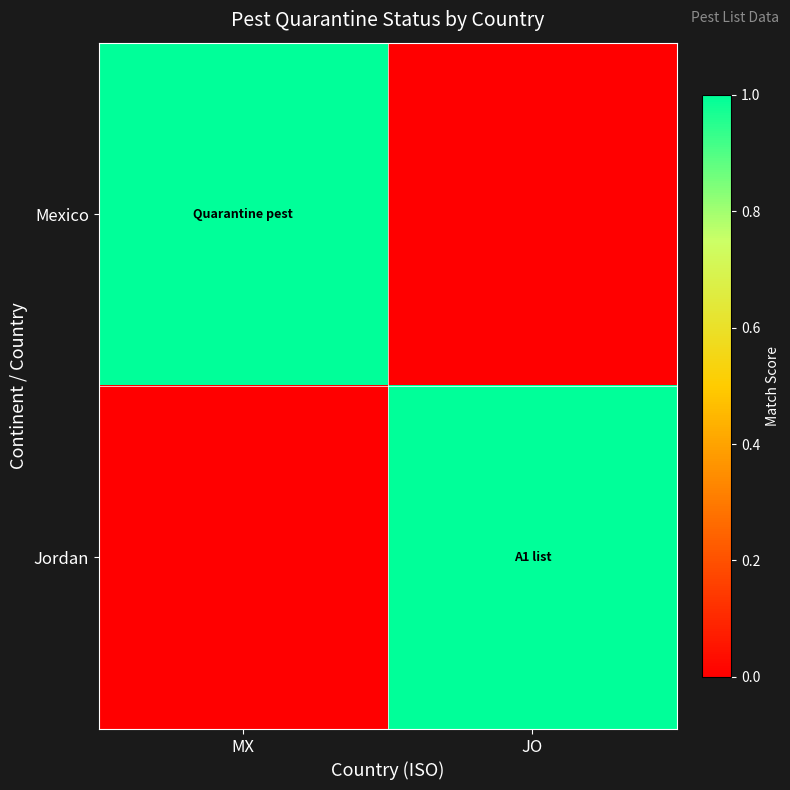

How many categories are shown in the chart?

2